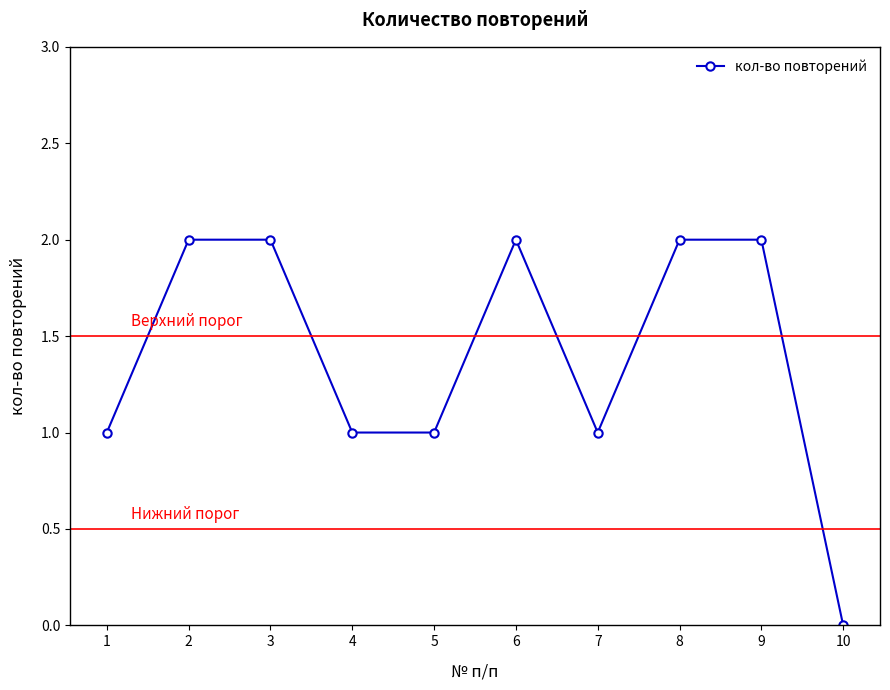

Does the chart have visible grid lines?

No